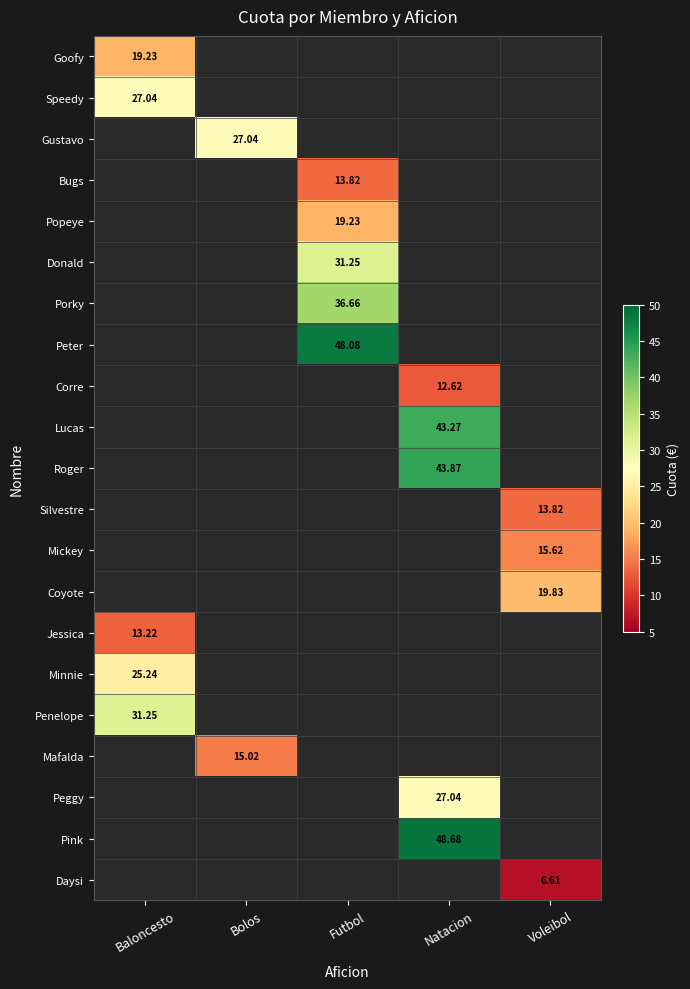

Is the value of Mafalda at Bolos greater than the value of Corre at Natacion?

Yes